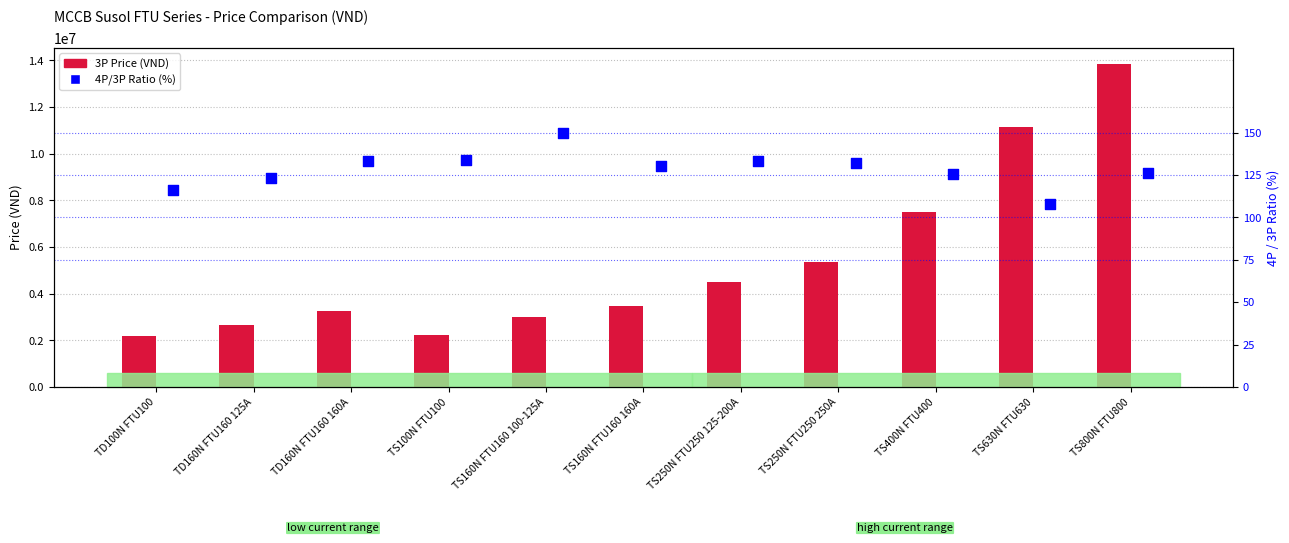

Is the value of 3P Price (VND) at TS250N FTU250 250A greater than the value of 4P/3P Ratio (%) at TS400N FTU400?

Yes